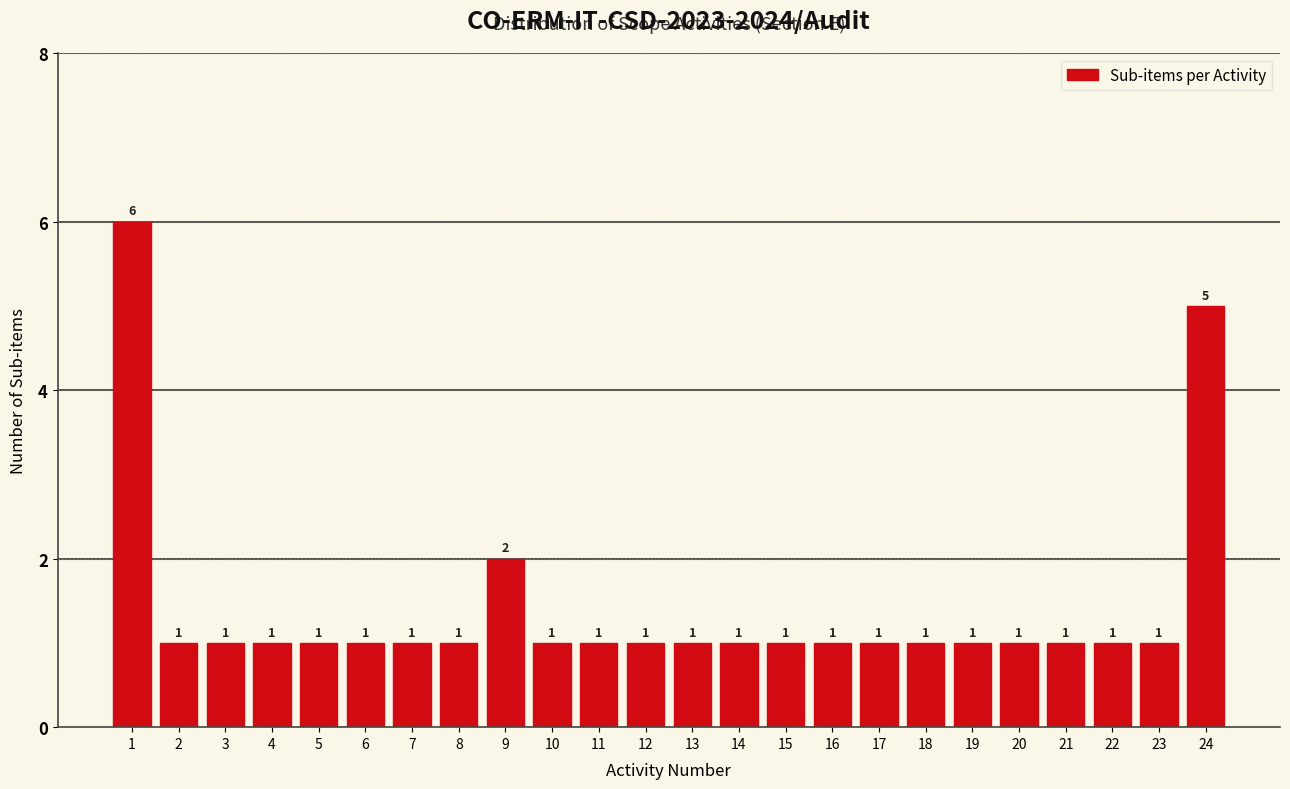

Reading left to right, what are all the values shown in this chart?

1=6	2=1	3=1	4=1	5=1	6=1	7=1	8=1	9=2	10=1	11=1	12=1	13=1	14=1	15=1	16=1	17=1	18=1	19=1	20=1	21=1	22=1	23=1	24=5